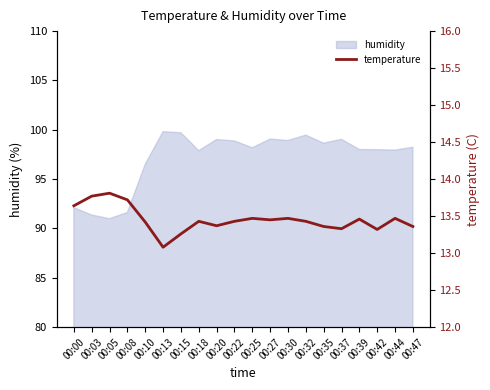

At which category does the chart reach its peak across all series?

00:05